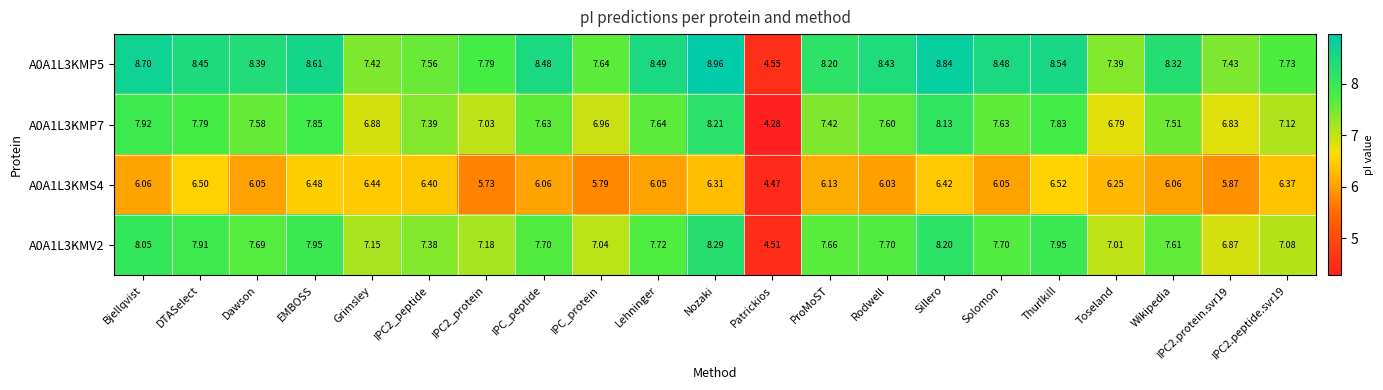

What is the total value across all series at IPC_protein?

27.4